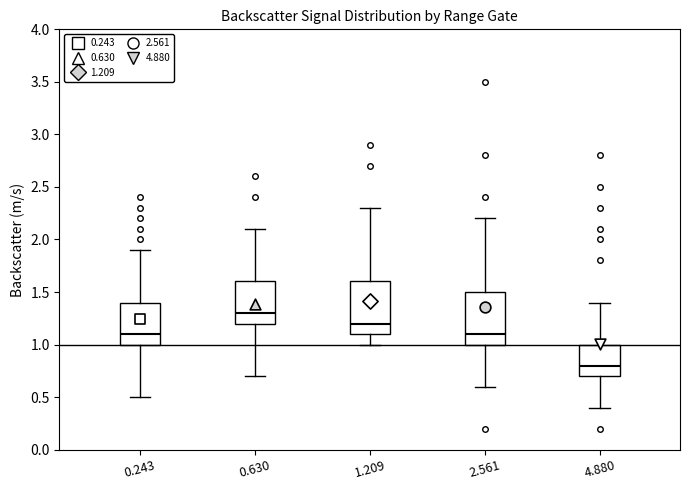

Where does the lower whisker of the box at x = 0.630 end on the y-axis? The values are not printed on the chart, so give them approximately, as read against the axis.

0.7